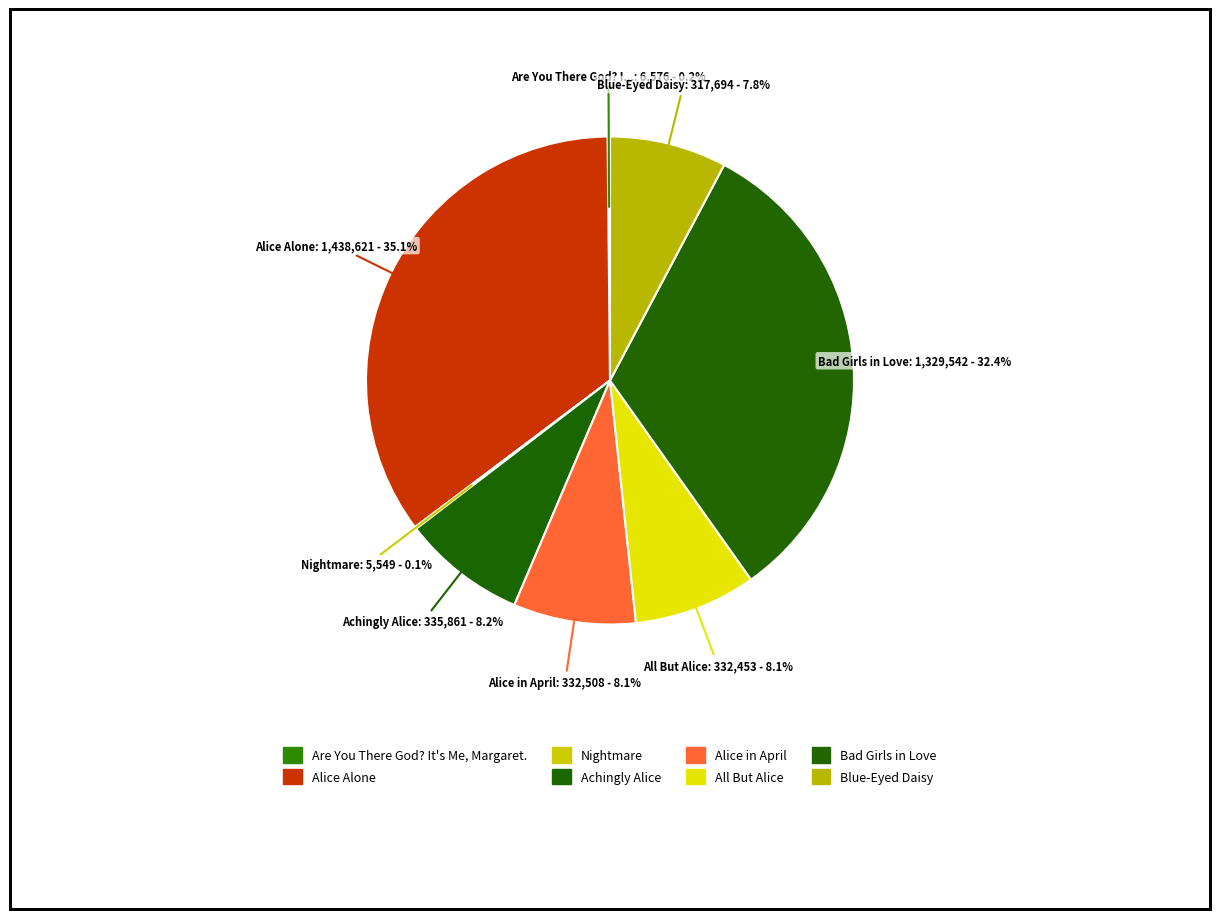

What is the change in value from Alice in April to Bad Girls in Love?

+997034